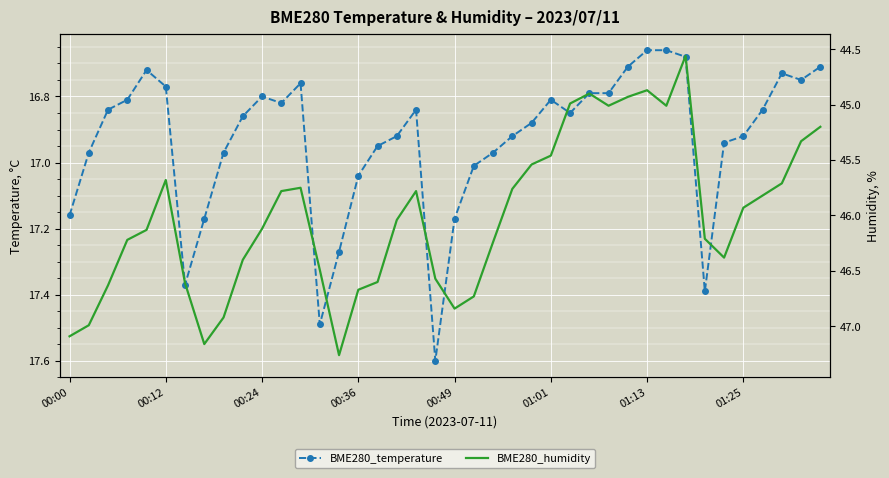

At which category is the sum across all series the highest?

14